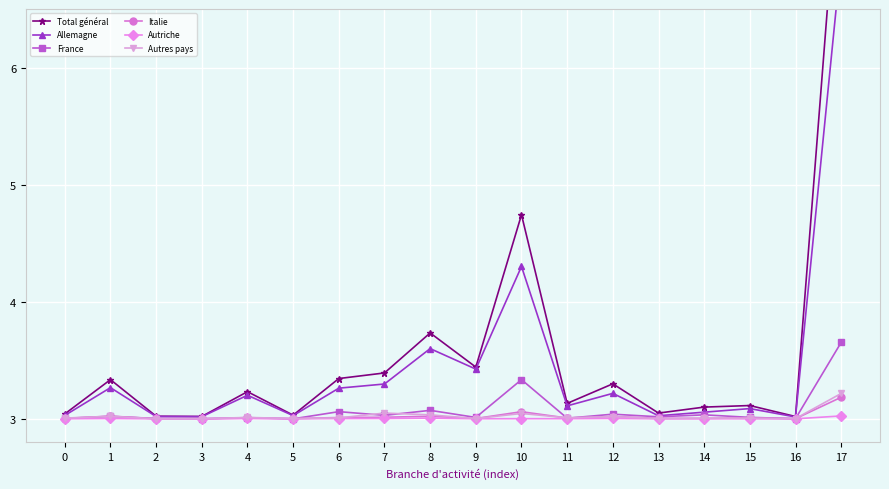

What is the lowest value of the France series?

3.0